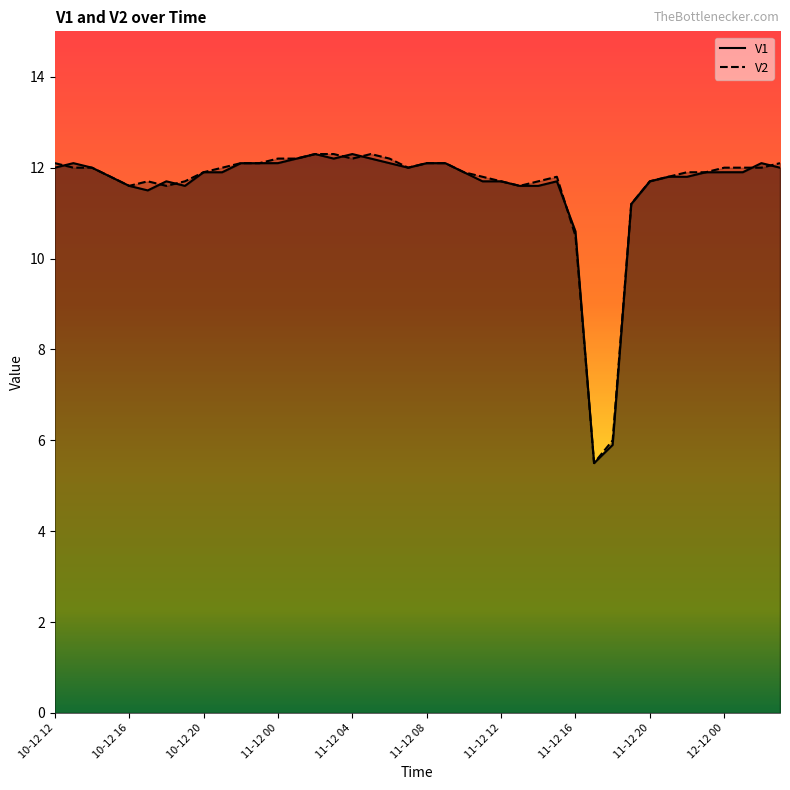

True or false: V1 has more than 2 interior local peaks.

True